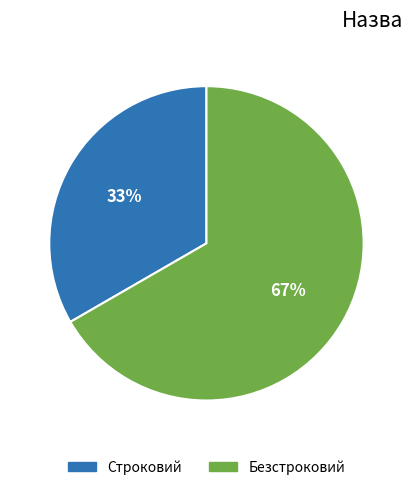

To the nearest percent, what is the combined percentage of Безстроковий and Строковий?

100%